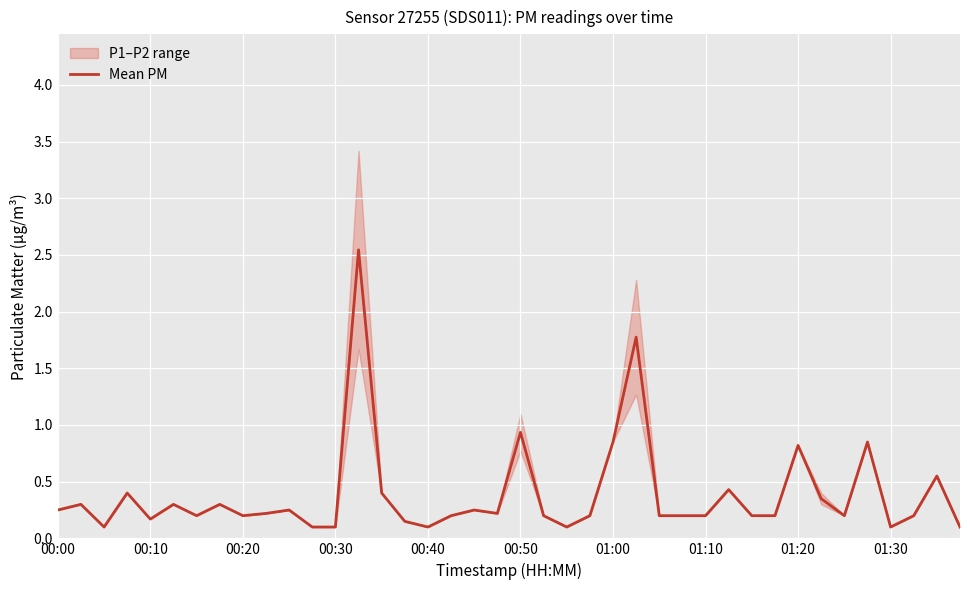

What is the maximum value shown in the chart?

2.5